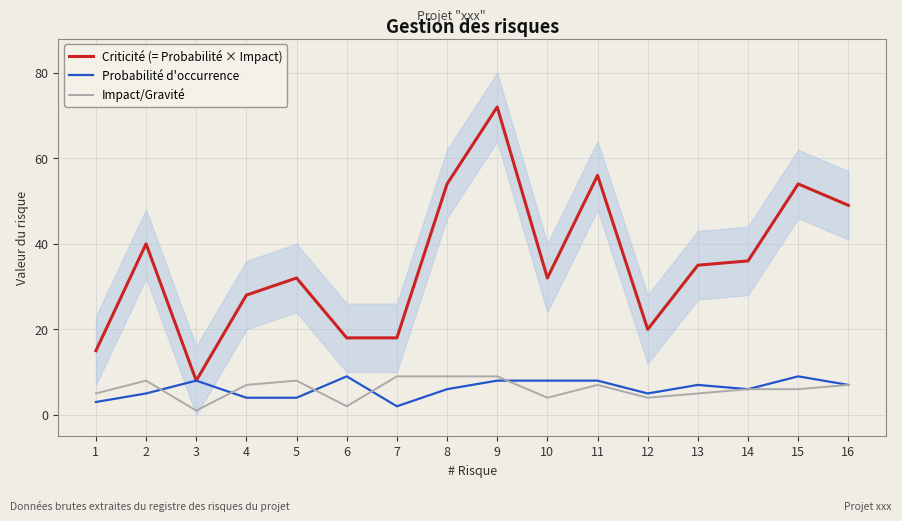

What is the approximate value of Impact/Gravité at 4?

7